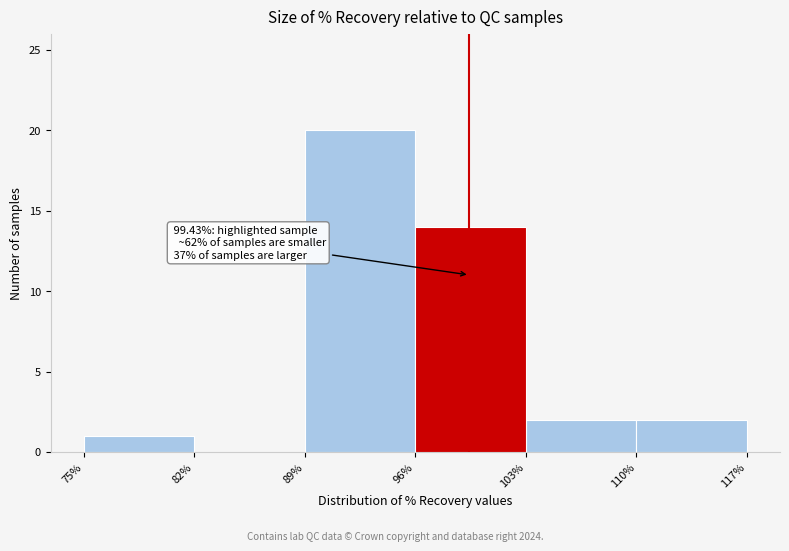

Over which range of the x-axis is the bar tallest?

89% to 96%